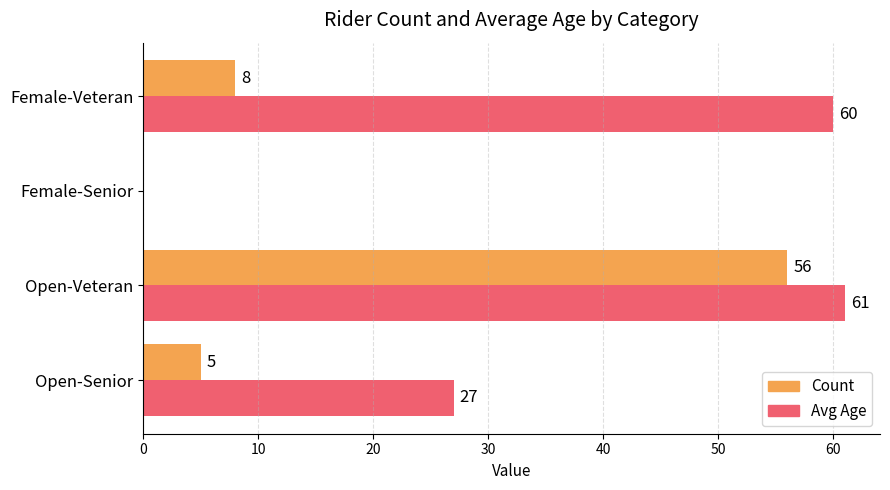

Is it true that Count equals 0 at Female-Senior?

True